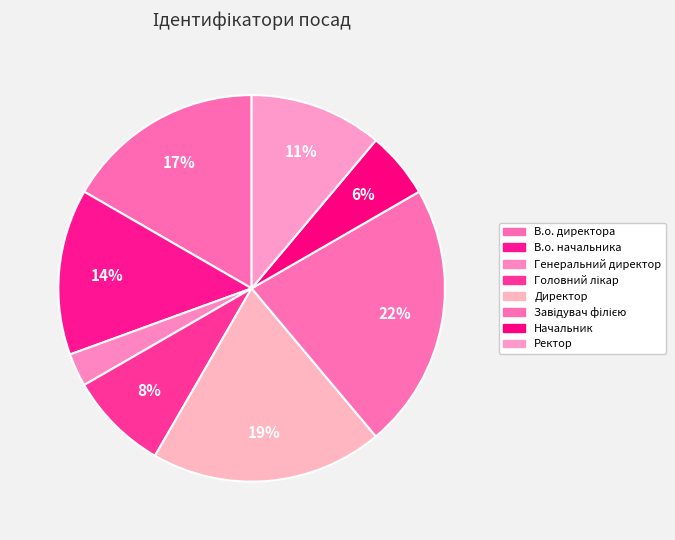

How many slices are in this pie chart?

8